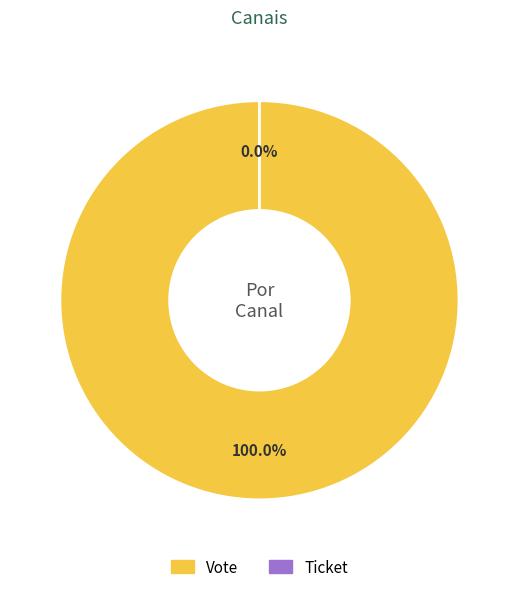

What percentage is the Vote slice, to the nearest percent?

100%